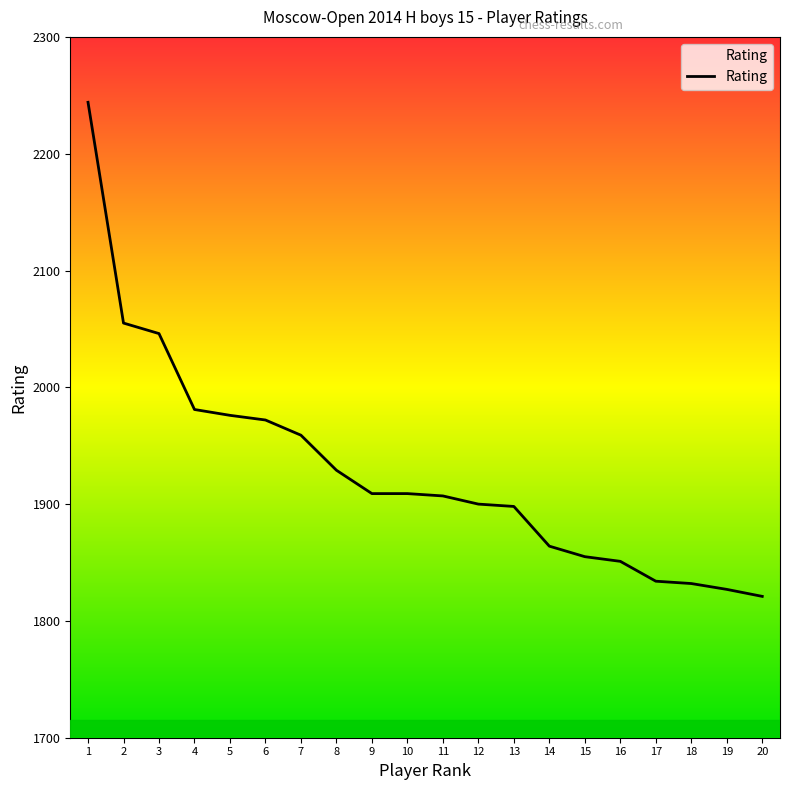

What is the ratio of the value at 2 to the value at 3?

1.0